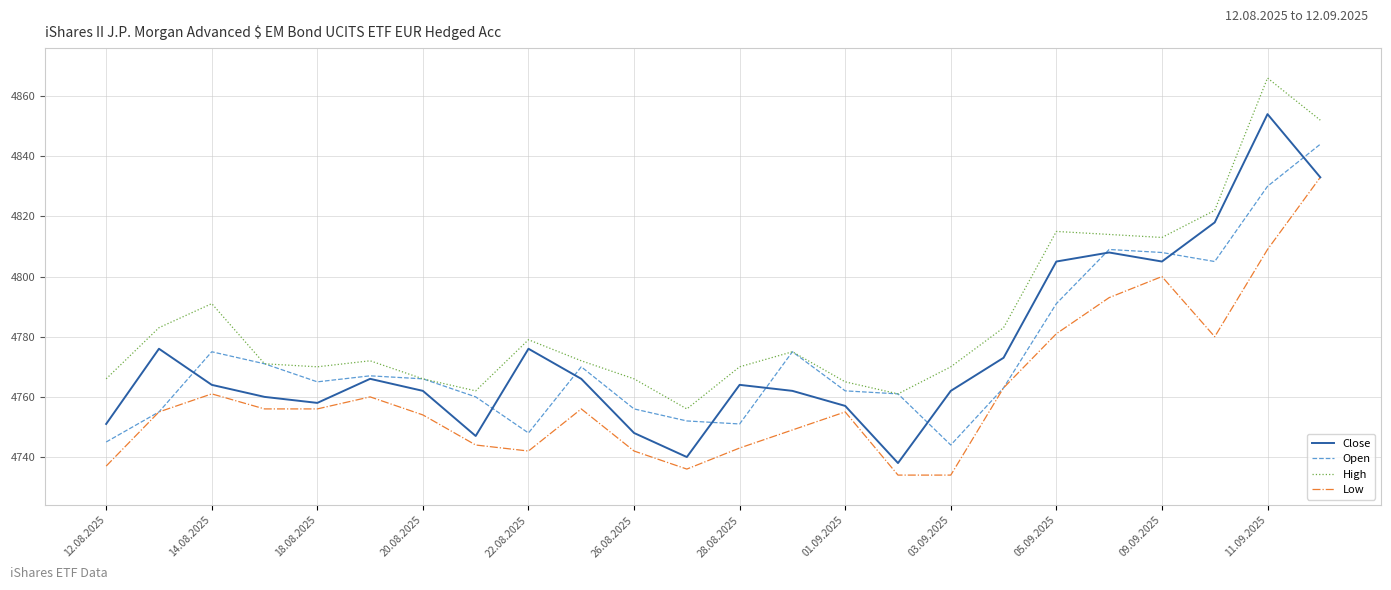

Which series has the largest total across all categories?

High